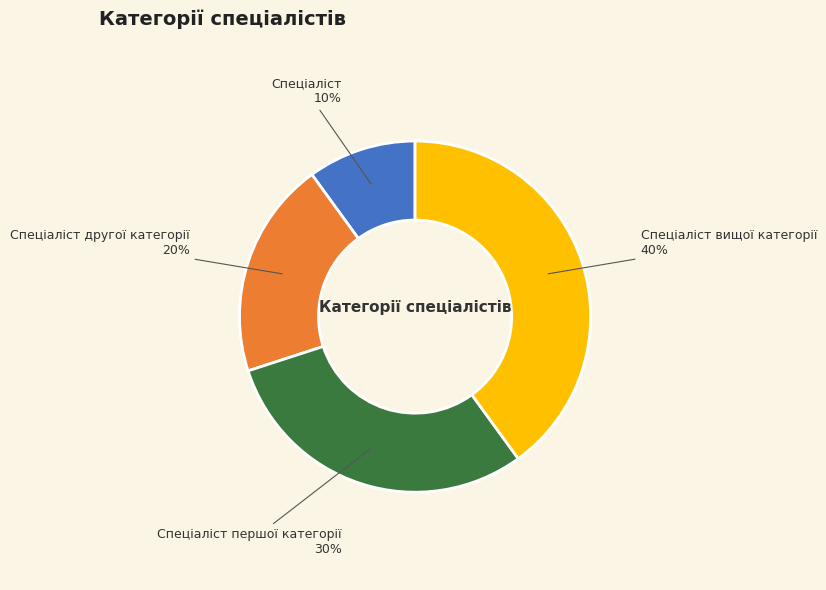

Which category has the biggest portion of the pie?

Спеціаліст вищої категорії